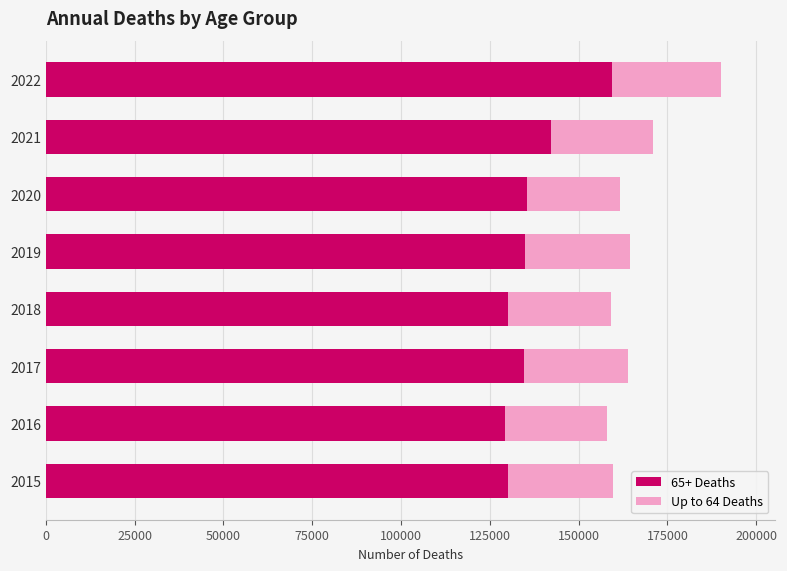

What is the difference between the maximum and second lowest values in the 65+ Deaths series?

29261